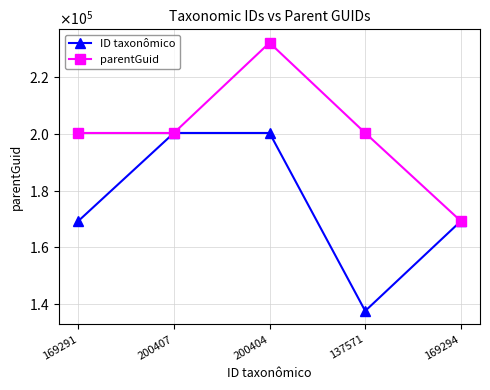

Reading left to right, list all the values displayed in this chart.

ID taxonômico: 169291	200407	200404	137571	169294
parentGuid: 200404	200404	232251	200404	169291